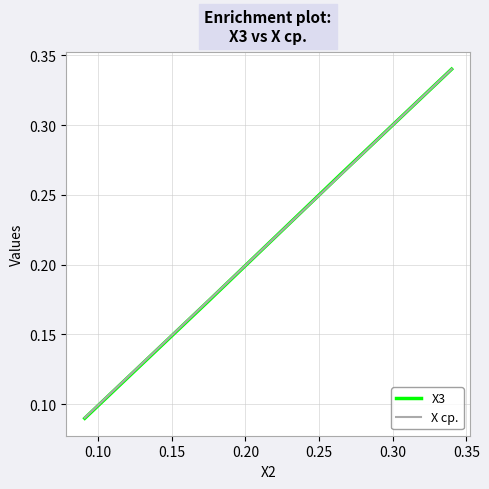

Which series has the widest spread of values?

X3